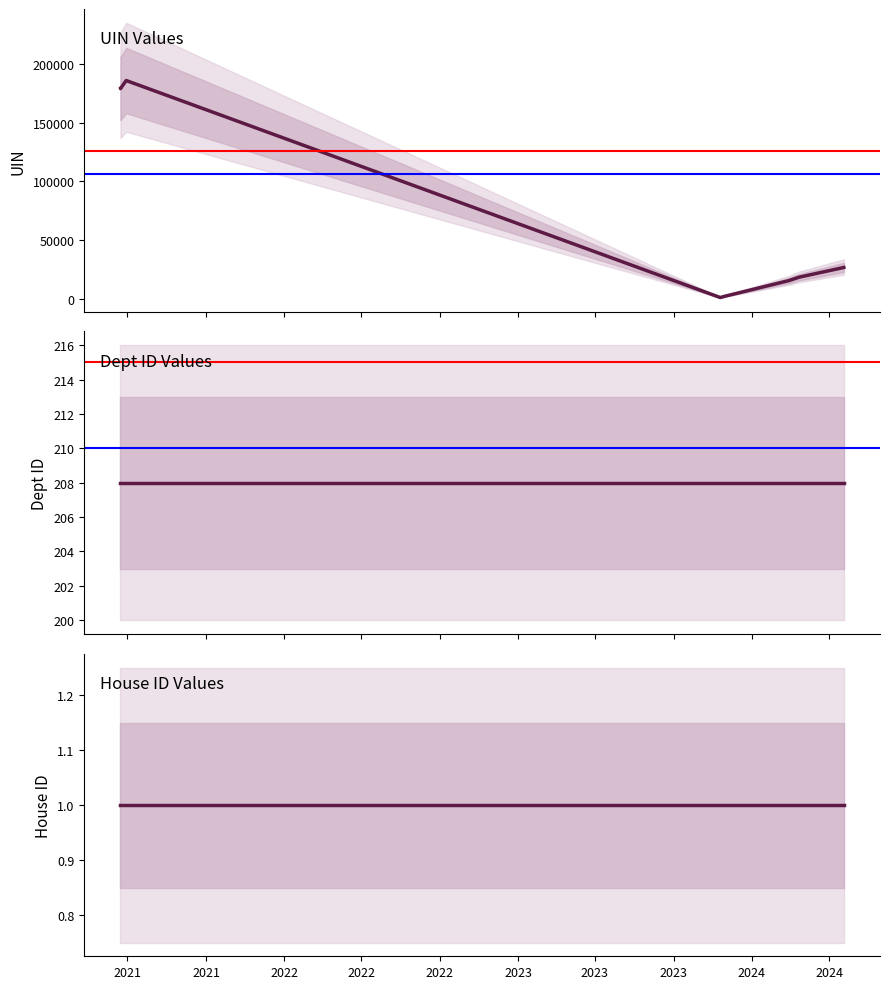

What is the average value of the UIN series?

96622